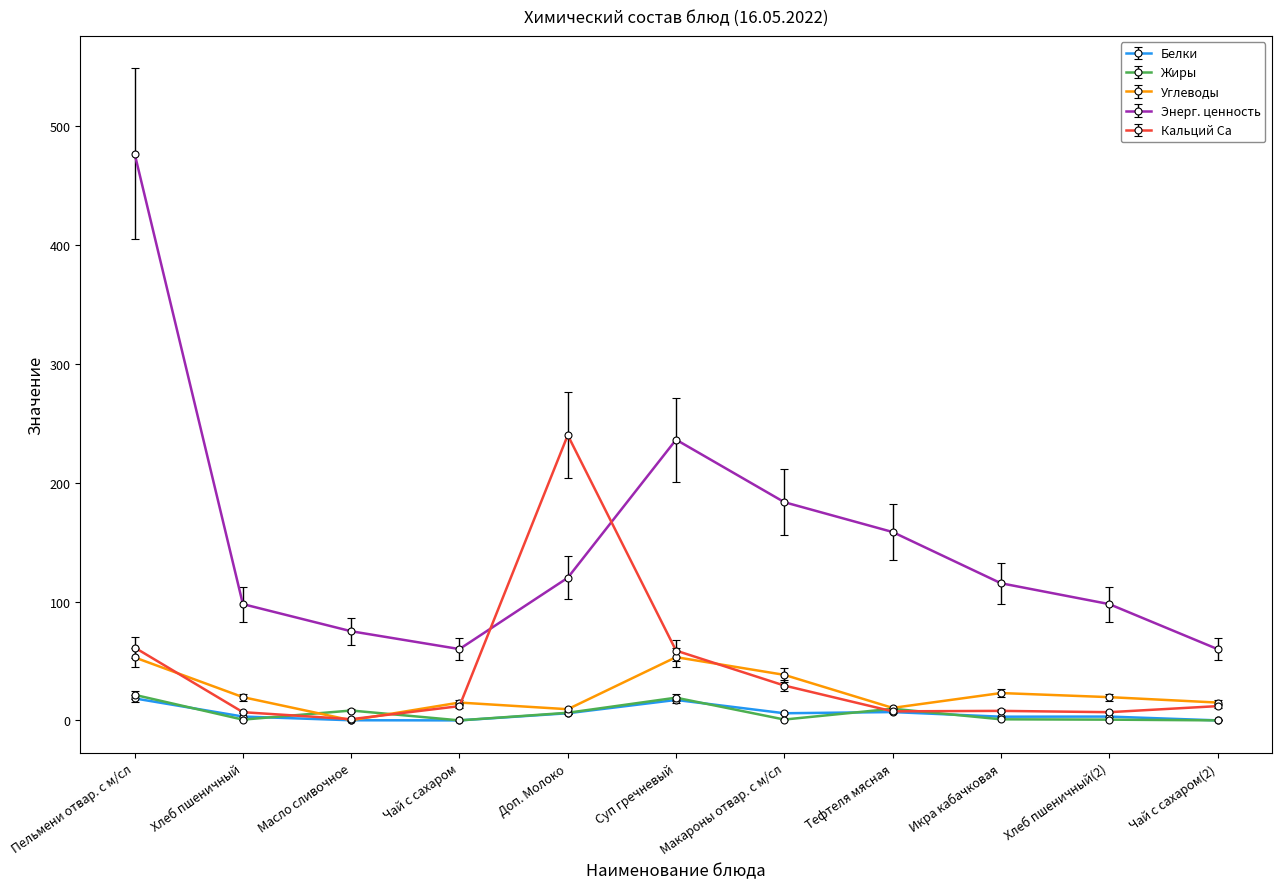

True or false: Жиры and Энерг. ценность cross at least once.

False